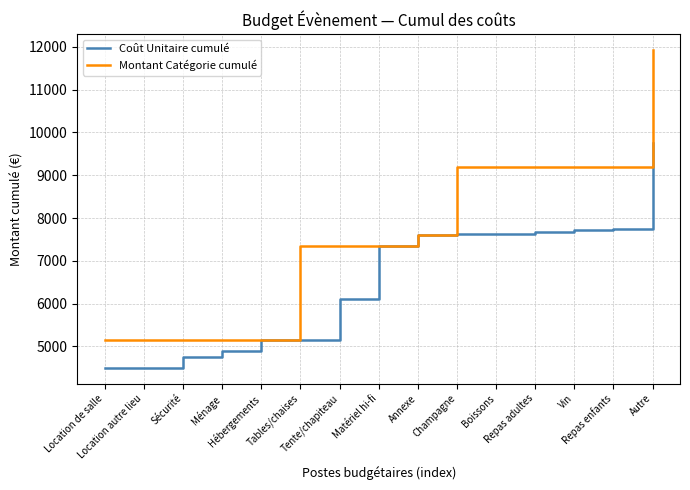

What position from the left is Vin?

13